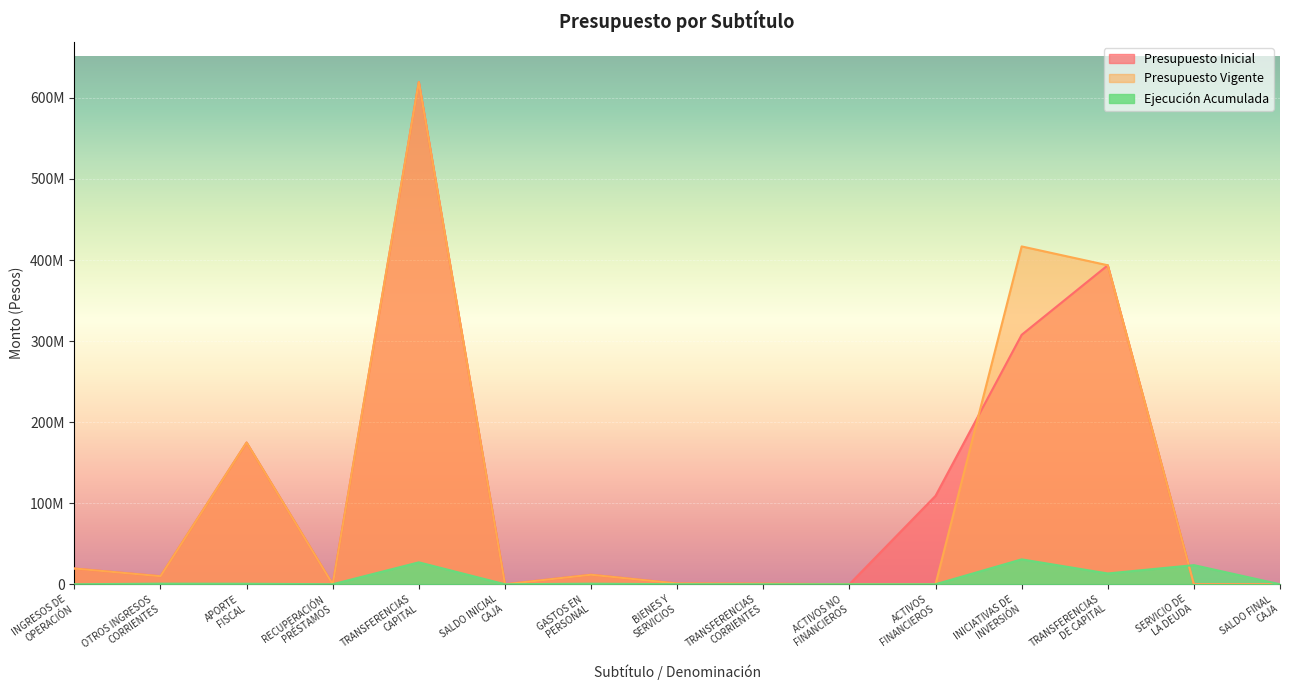

Which category has the lowest value across all series?

RECUPERACIÓN
PRÉSTAMOS